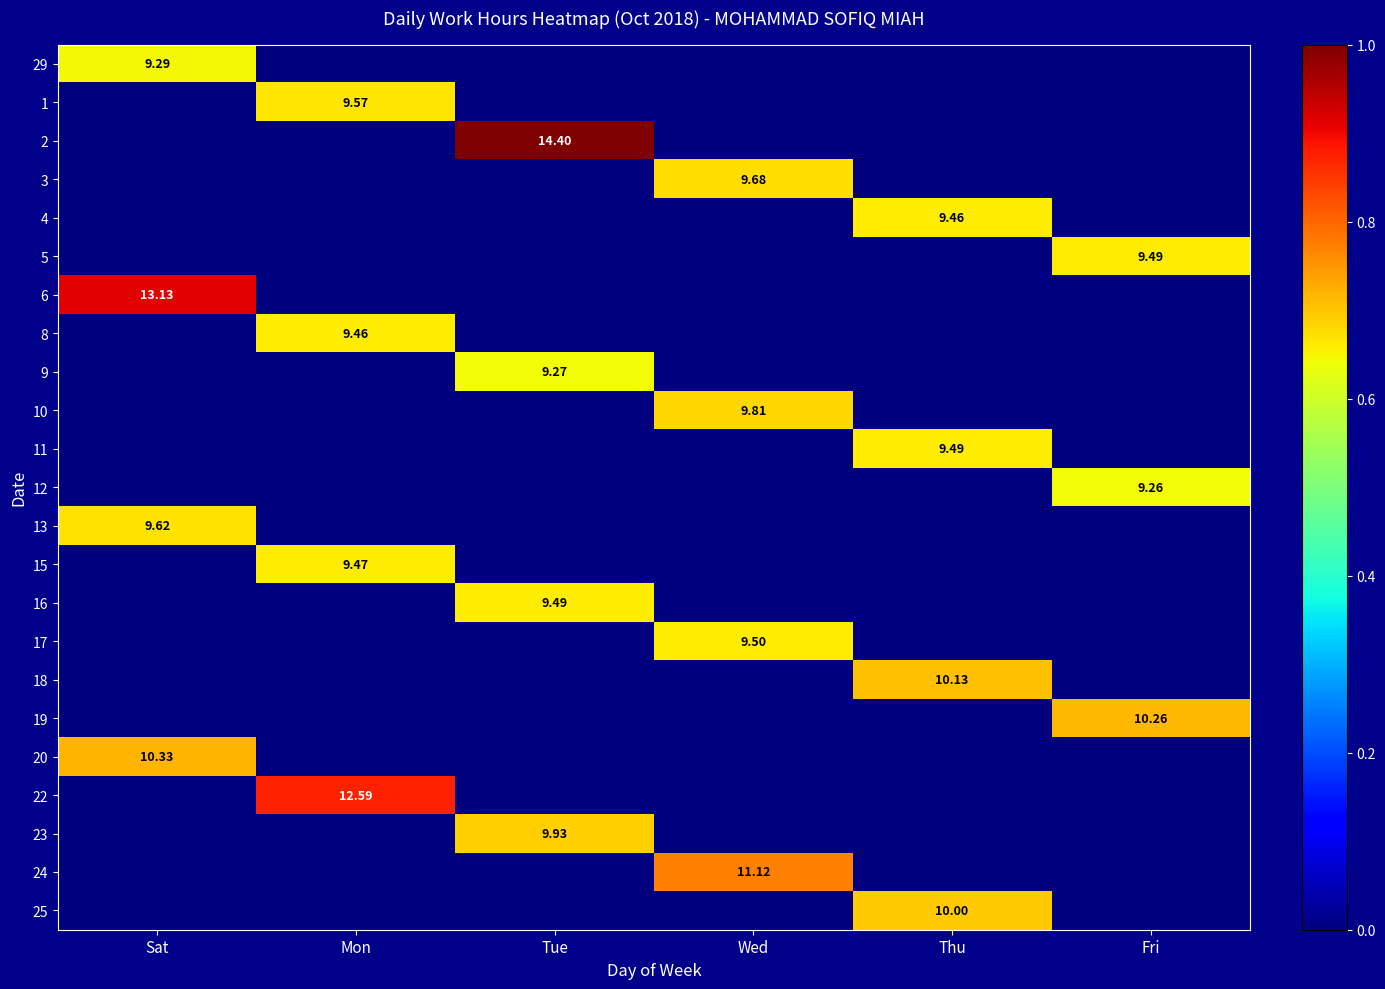

At how many categories does at least one series exceed 0?

6